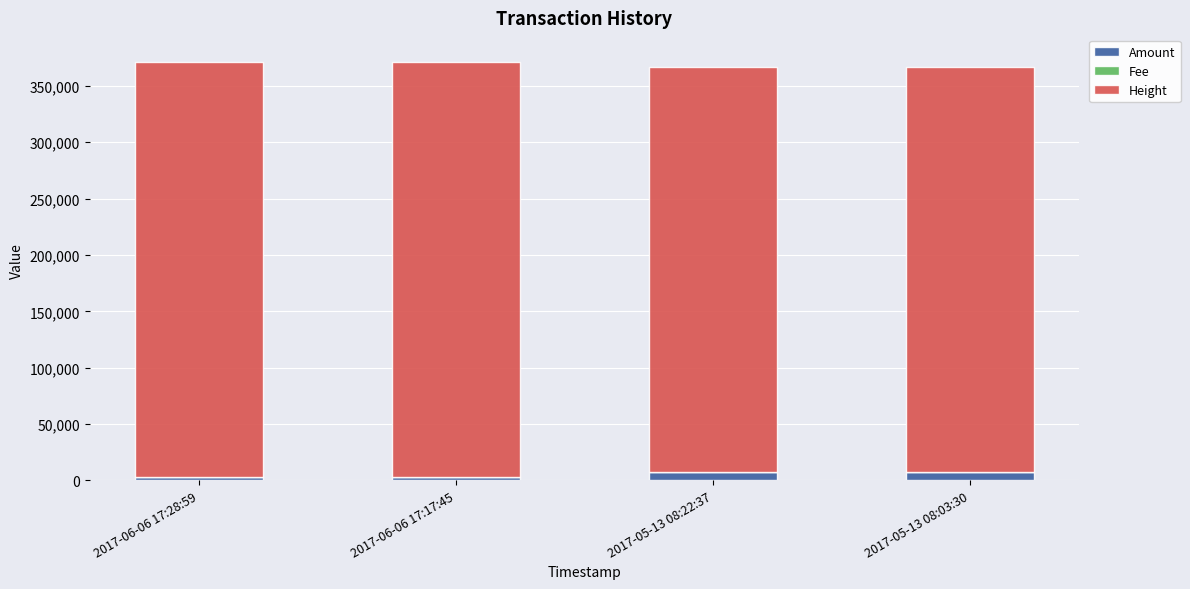

Count the number of data series in this chart.

3